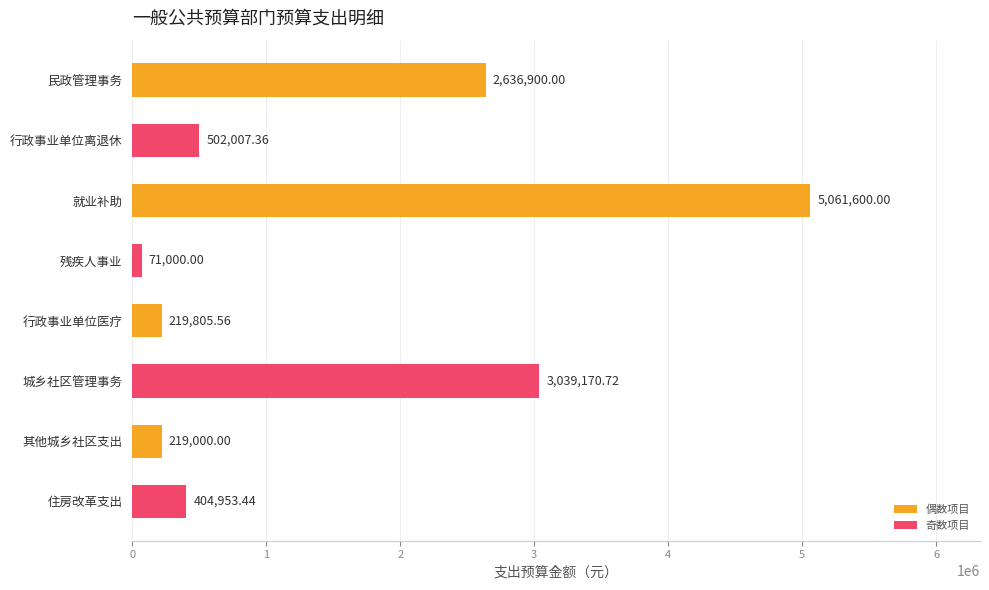

Count the number of categories in the chart.

8